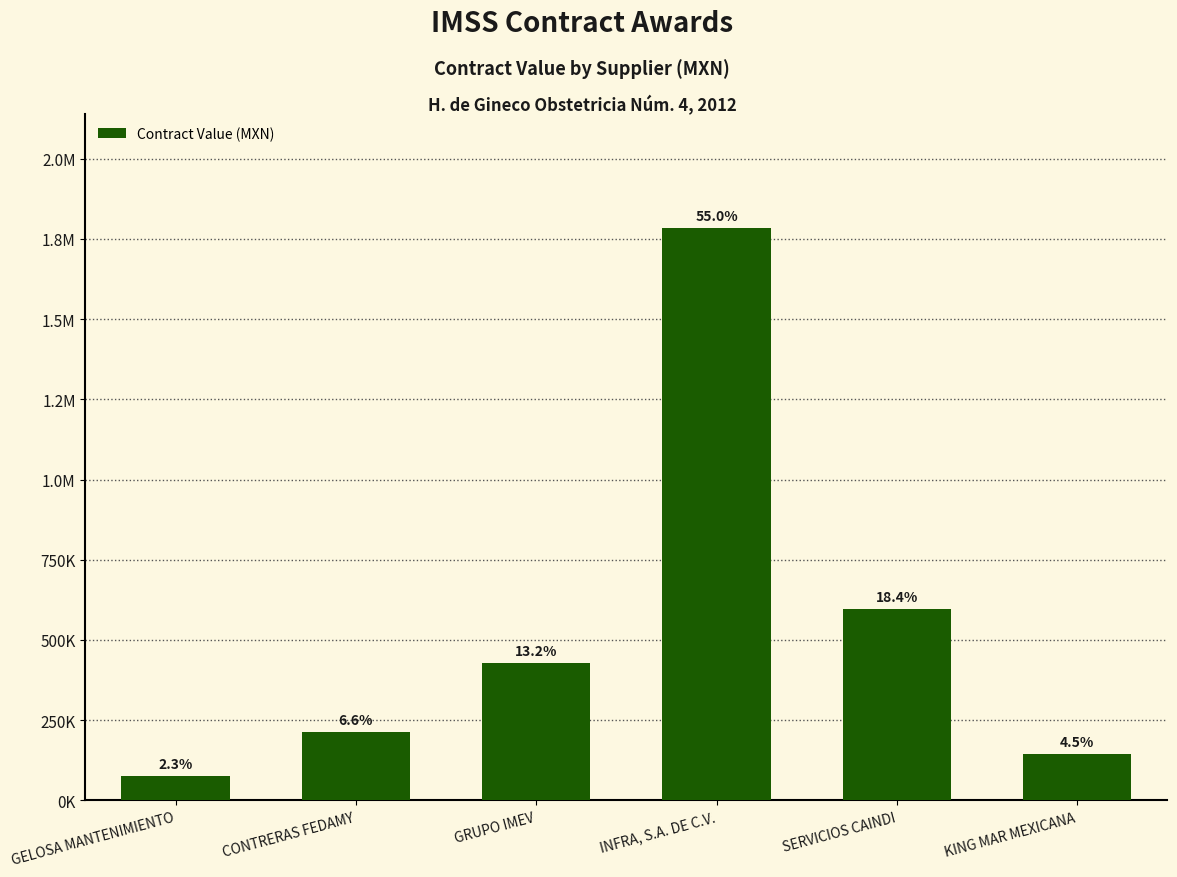

Between KING MAR MEXICANA and GRUPO IMEV, which is larger?

GRUPO IMEV